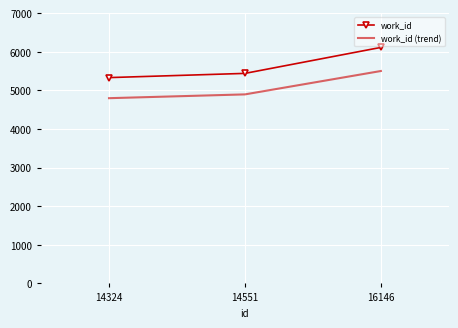

The work_id series shows 5330.0 at 14324. True or false?

True